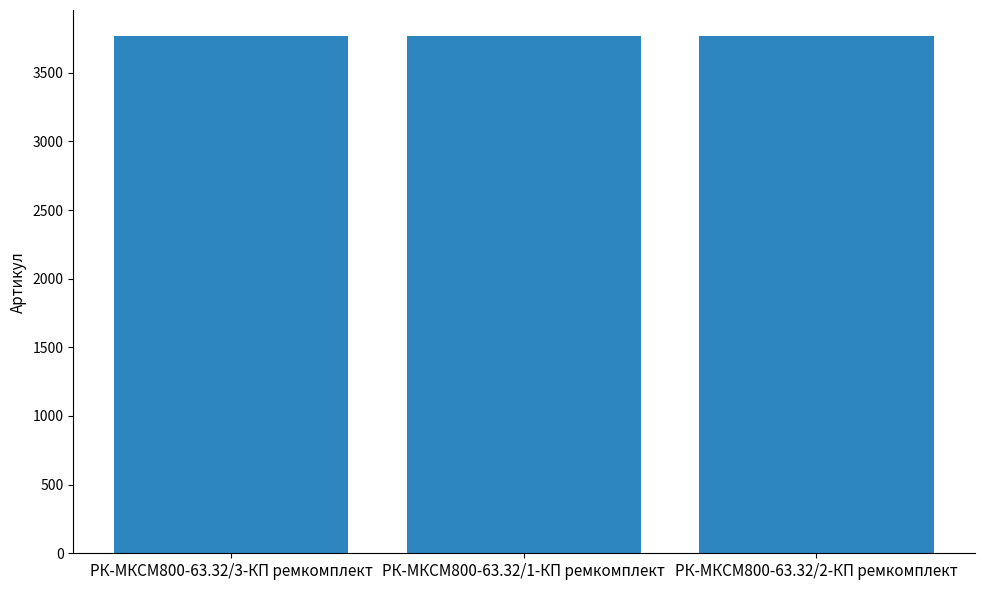

Is it true that the value at РК-МКСМ800-63.32/1-КП ремкомплект is 3768?

True